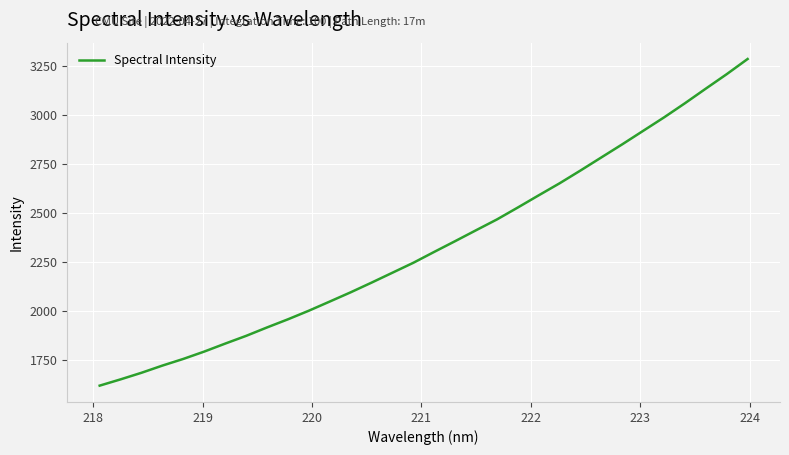

What is the minimum value shown in the chart?

1620.1